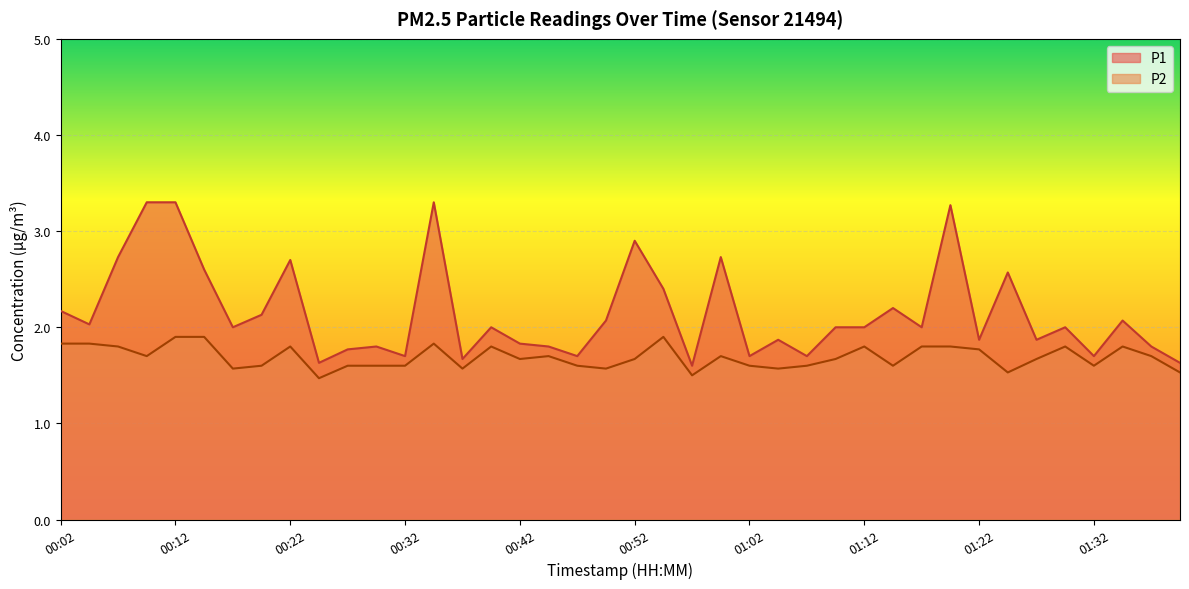

What is the sum of the P1 values at 01:09 and 00:44?

3.8